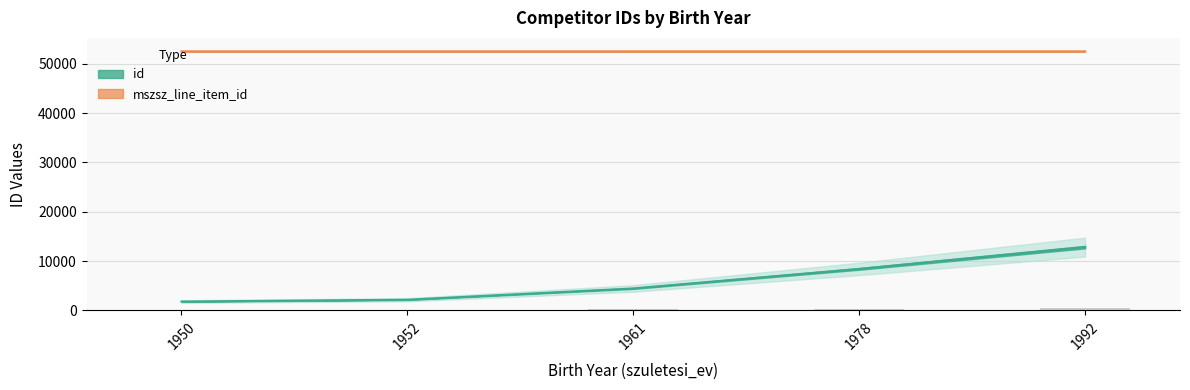

Which category has the highest value in the mszsz_line_item_id series?

1952